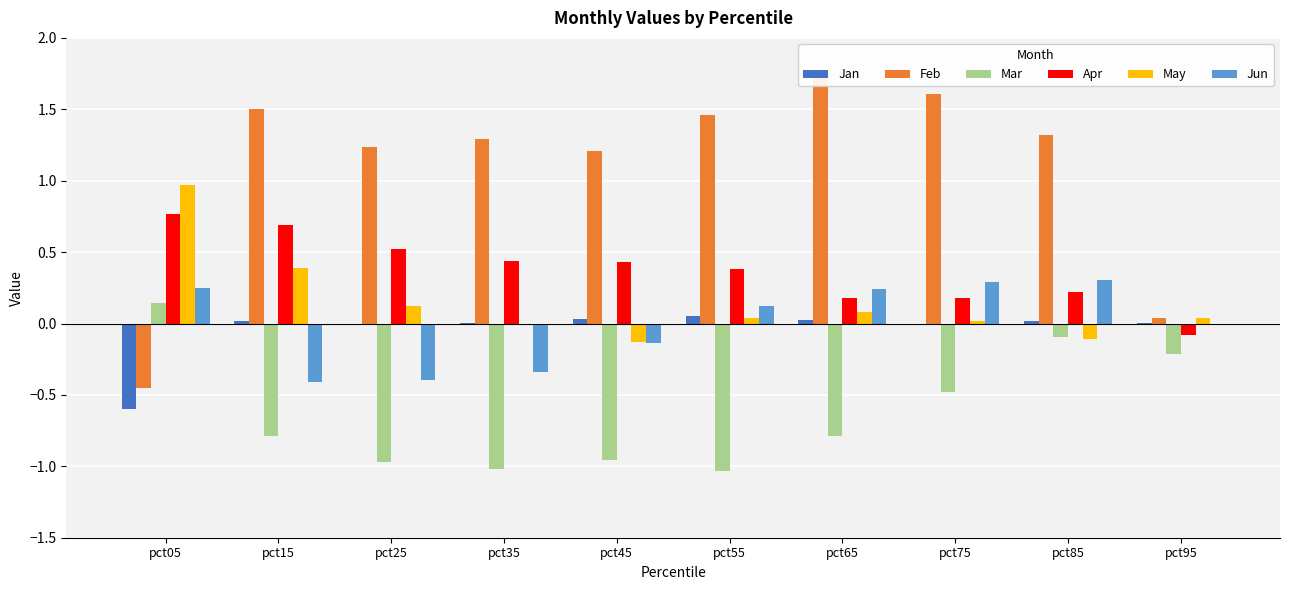

Reading left to right, what are all the values shown in this chart?

Jan: pct05=-0.6	pct15=0.0	pct25=-0.0	pct35=0.0	pct45=0.0	pct55=0.1	pct65=0.0	pct75=-0.0	pct85=0.0	pct95=0.0
Feb: pct05=-0.5	pct15=1.5	pct25=1.2	pct35=1.3	pct45=1.2	pct55=1.5	pct65=1.7	pct75=1.6	pct85=1.3	pct95=0.0
Mar: pct05=0.1	pct15=-0.8	pct25=-1.0	pct35=-1.0	pct45=-1.0	pct55=-1.0	pct65=-0.8	pct75=-0.5	pct85=-0.1	pct95=-0.2
Apr: pct05=0.8	pct15=0.7	pct25=0.5	pct35=0.4	pct45=0.4	pct55=0.4	pct65=0.2	pct75=0.2	pct85=0.2	pct95=-0.1
May: pct05=1.0	pct15=0.4	pct25=0.1	pct35=-0.0	pct45=-0.1	pct55=0.0	pct65=0.1	pct75=0.0	pct85=-0.1	pct95=0.0
Jun: pct05=0.3	pct15=-0.4	pct25=-0.4	pct35=-0.3	pct45=-0.1	pct55=0.1	pct65=0.2	pct75=0.3	pct85=0.3	pct95=-0.0